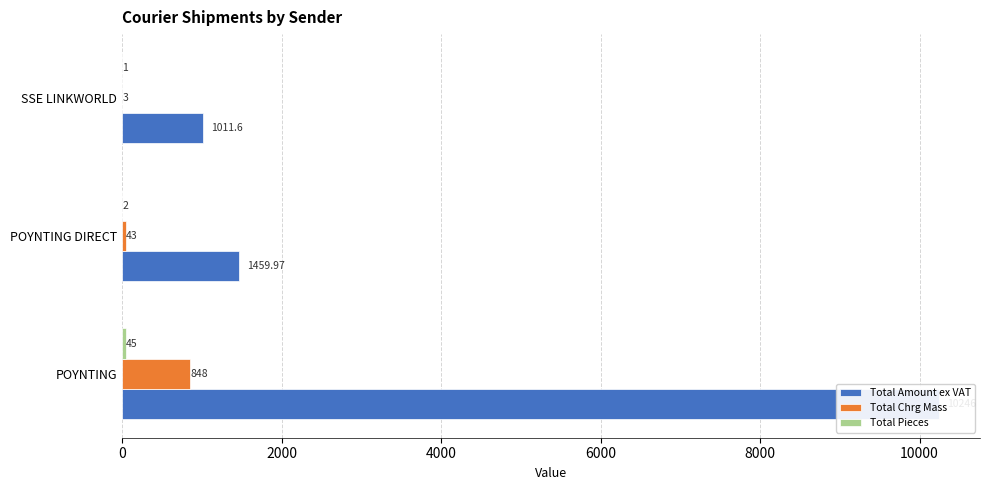

Rank the series at SSE LINKWORLD from highest to lowest value.

Total Amount ex VAT, Total Chrg Mass, Total Pieces